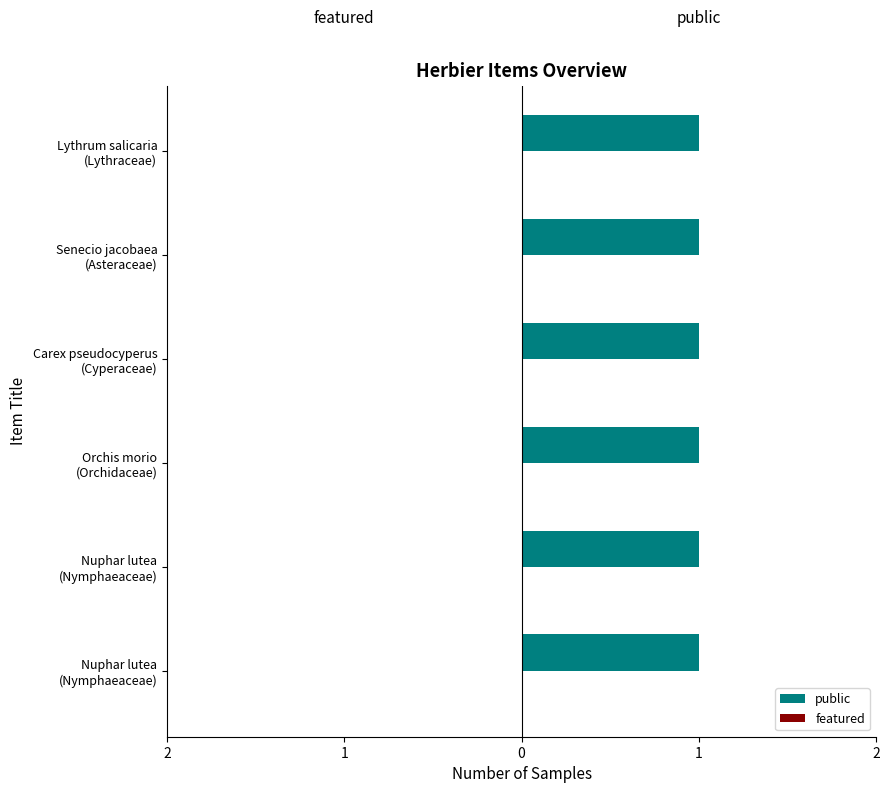

List the labels in order of featured value, smallest first.

Nuphar lutea
(Nymphaeaceae), Nuphar lutea
(Nymphaeaceae), Orchis morio
(Orchidaceae), Carex pseudocyperus
(Cyperaceae), Senecio jacobaea
(Asteraceae), Lythrum salicaria
(Lythraceae)